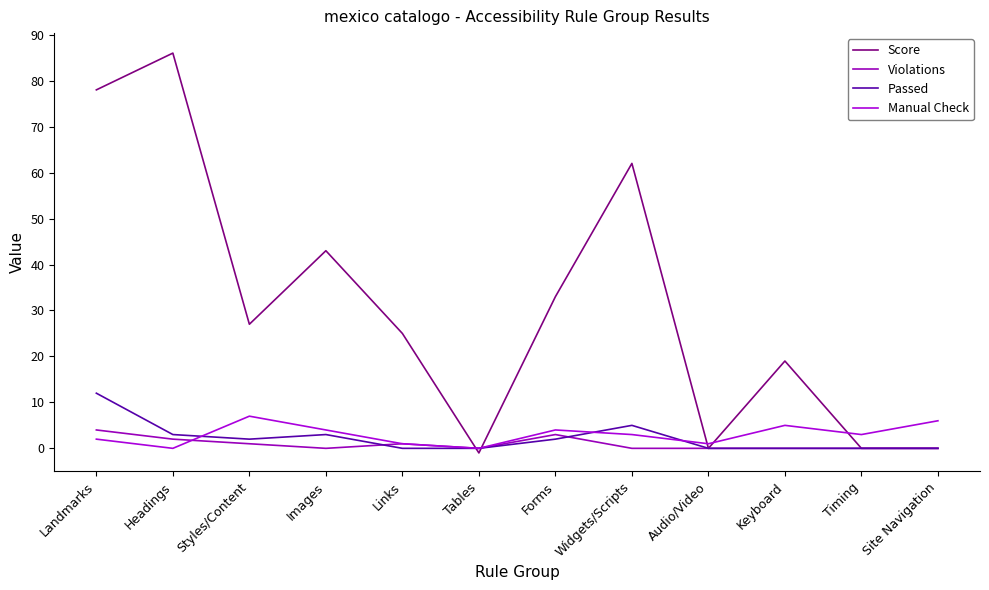

What is the spread (max minus min) of values at Forms?

31